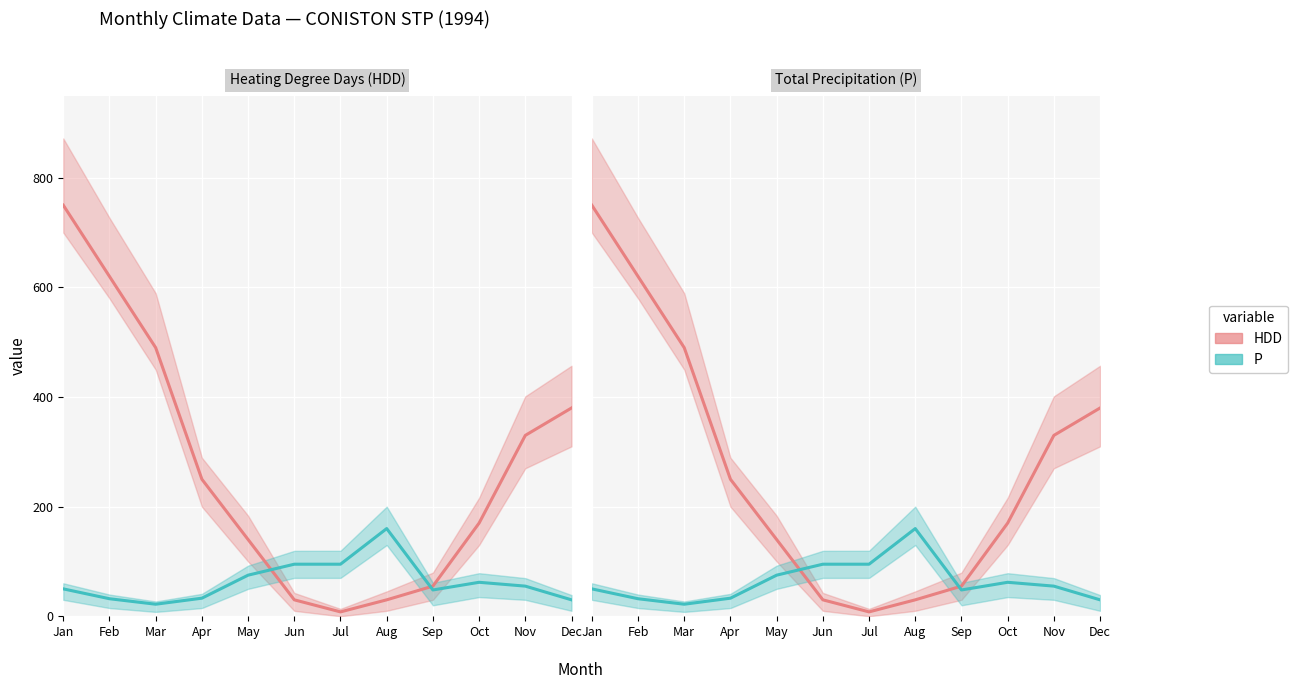

Between Jan and Mar, which series saw the biggest shift?

HDD